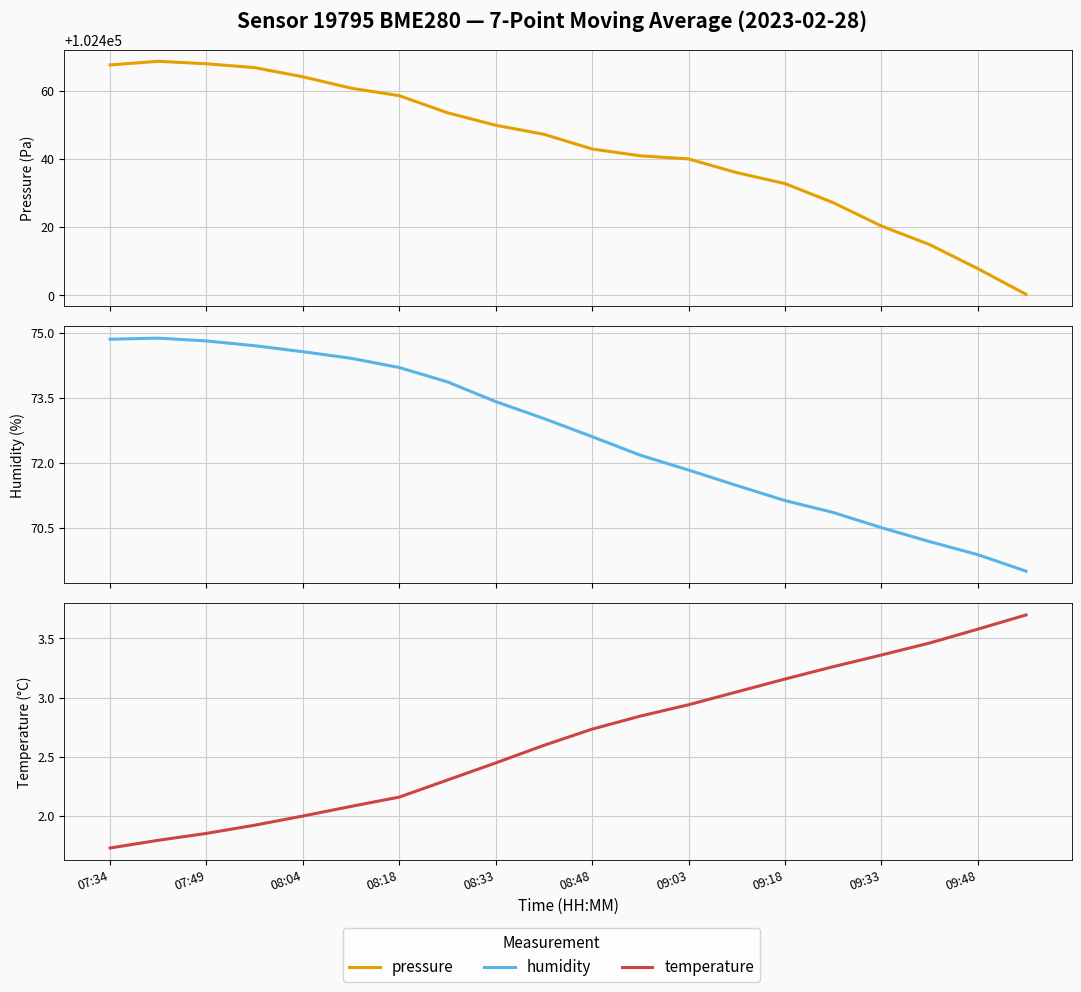

The temperature series shows 1.2 at 07:34. True or false?

False